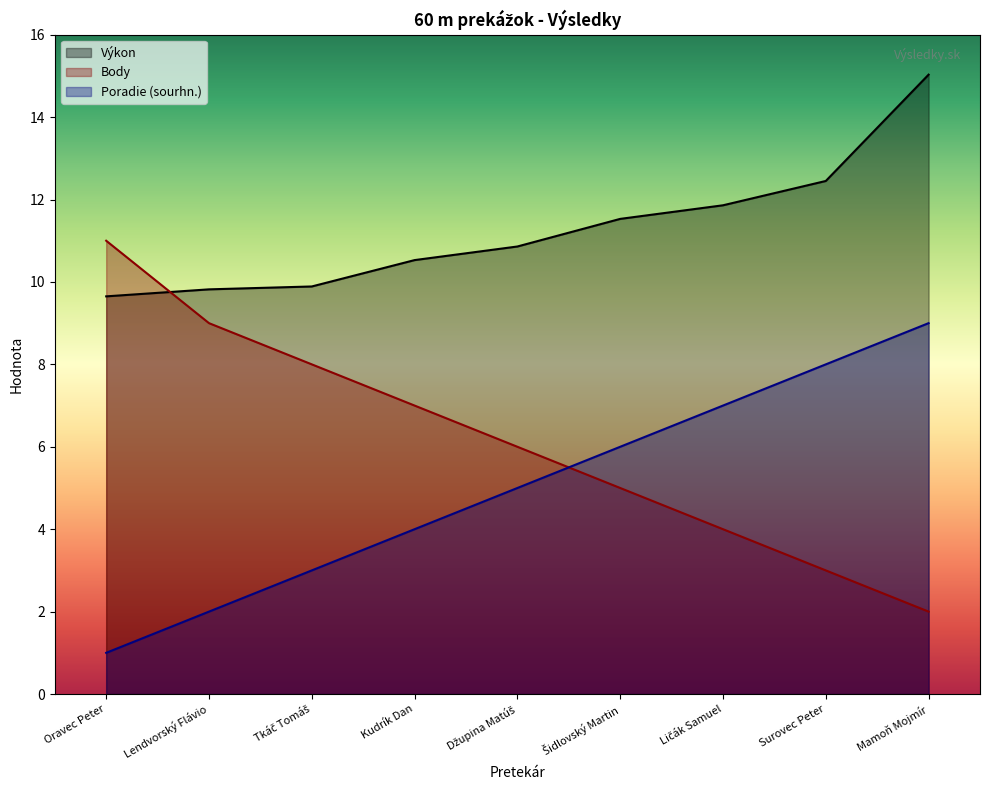

Which label corresponds to the largest value in the chart?

Mamoň Mojmír